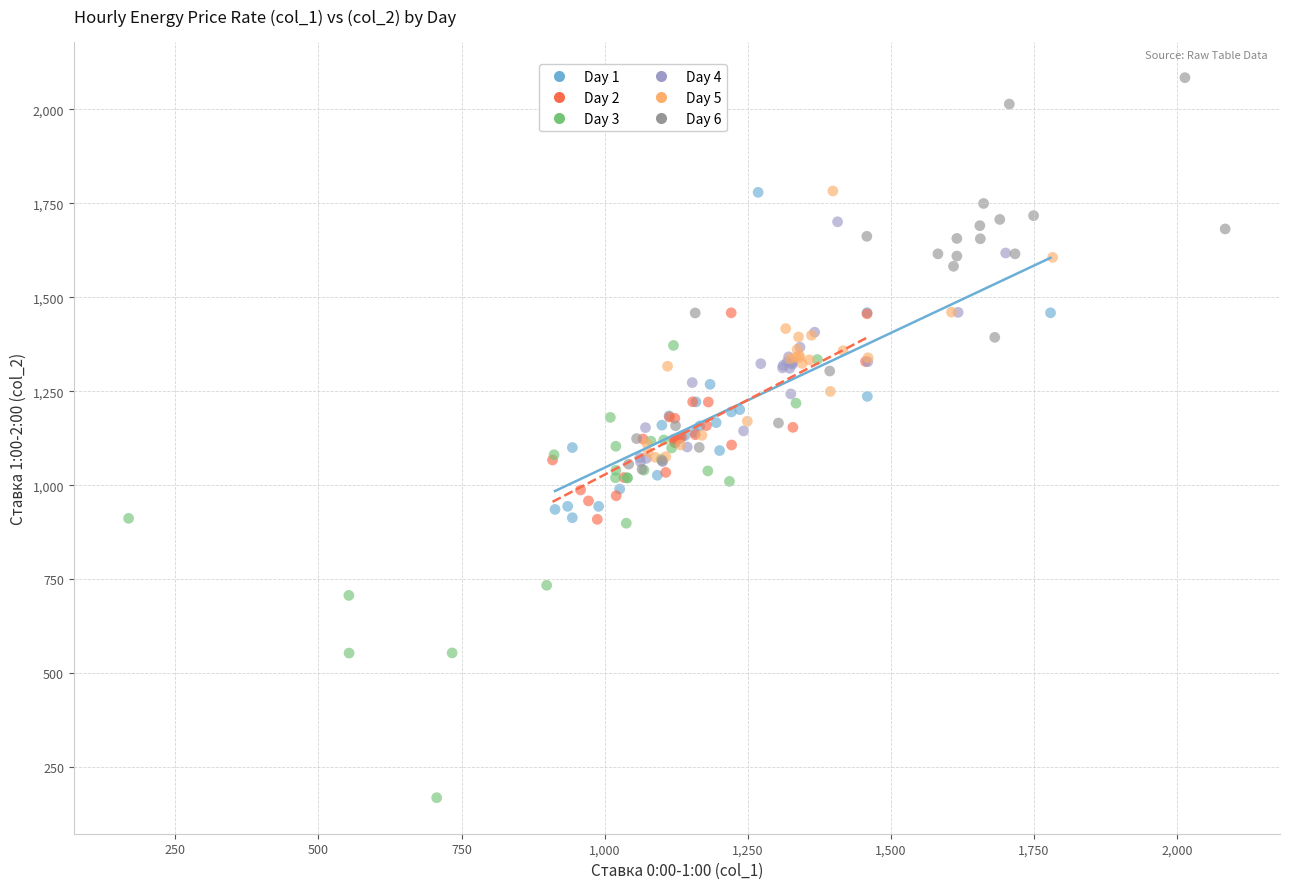

What are all the series names shown in the legend?

Day 1, Day 2, Day 3, Day 4, Day 5, Day 6